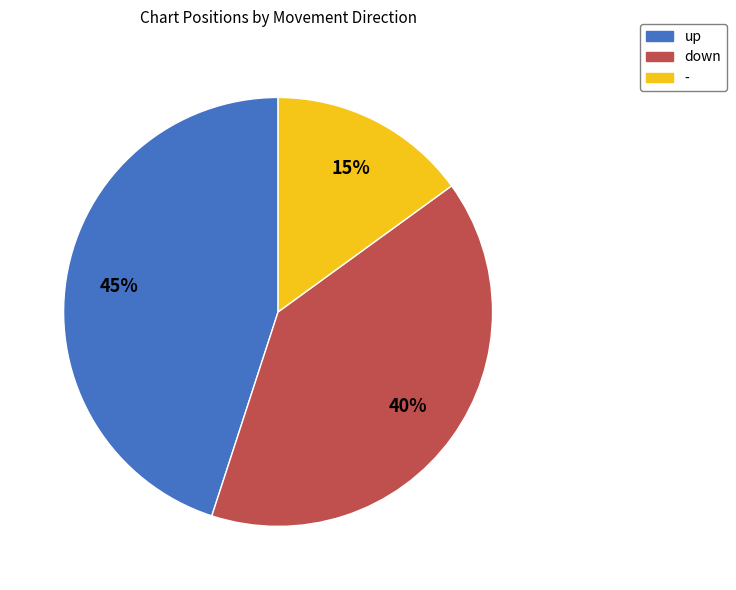

Combined, do down and - account for over 50%?

Yes